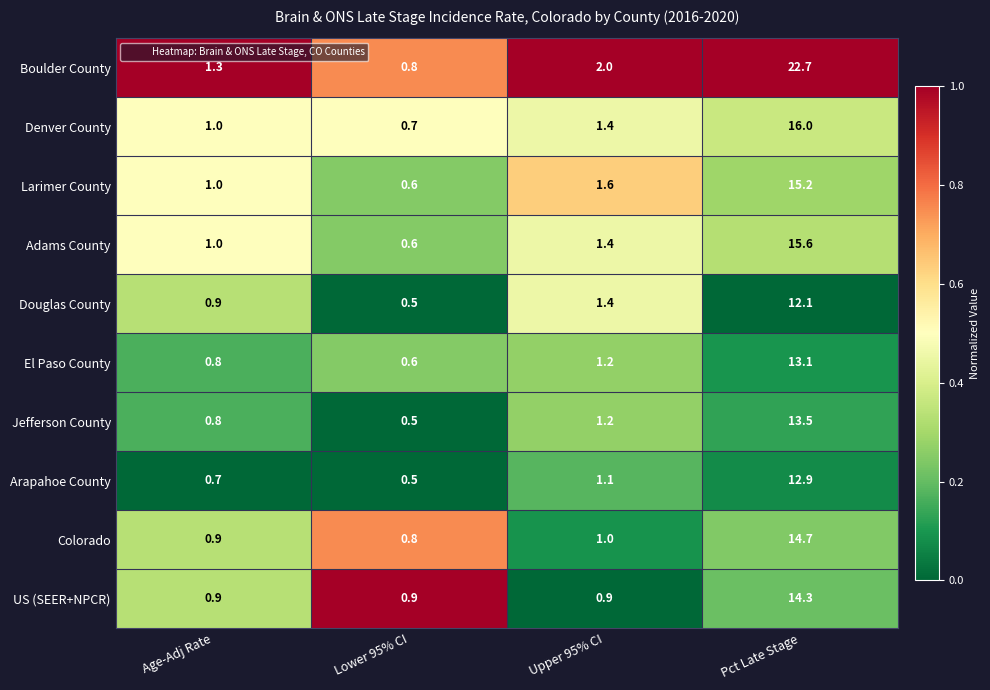

What is the difference between the Adams County values at Lower 95% CI and Upper 95% CI?

0.8